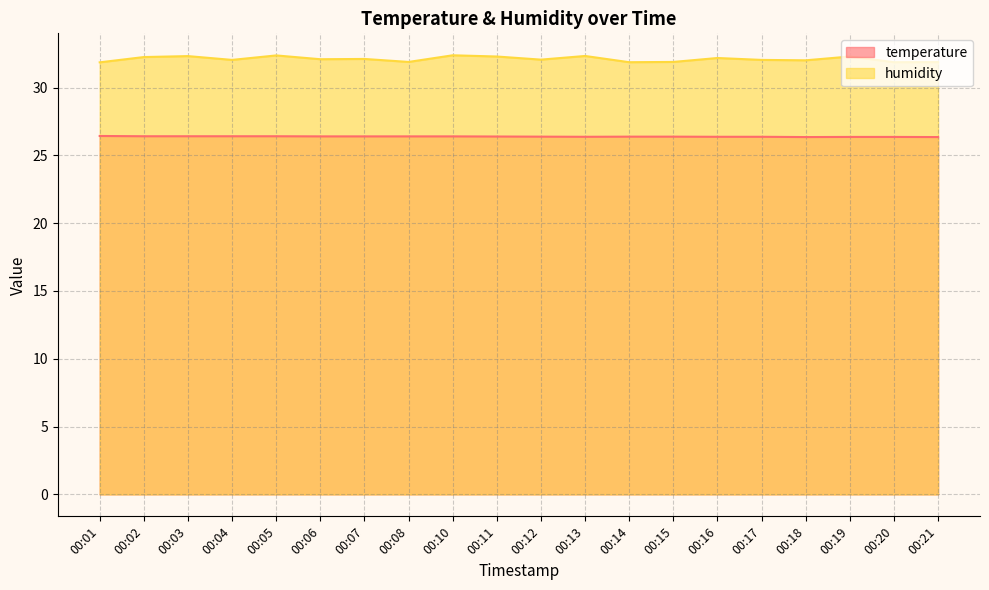

Is the value of temperature at 00:13 greater than the value of humidity at 00:19?

No